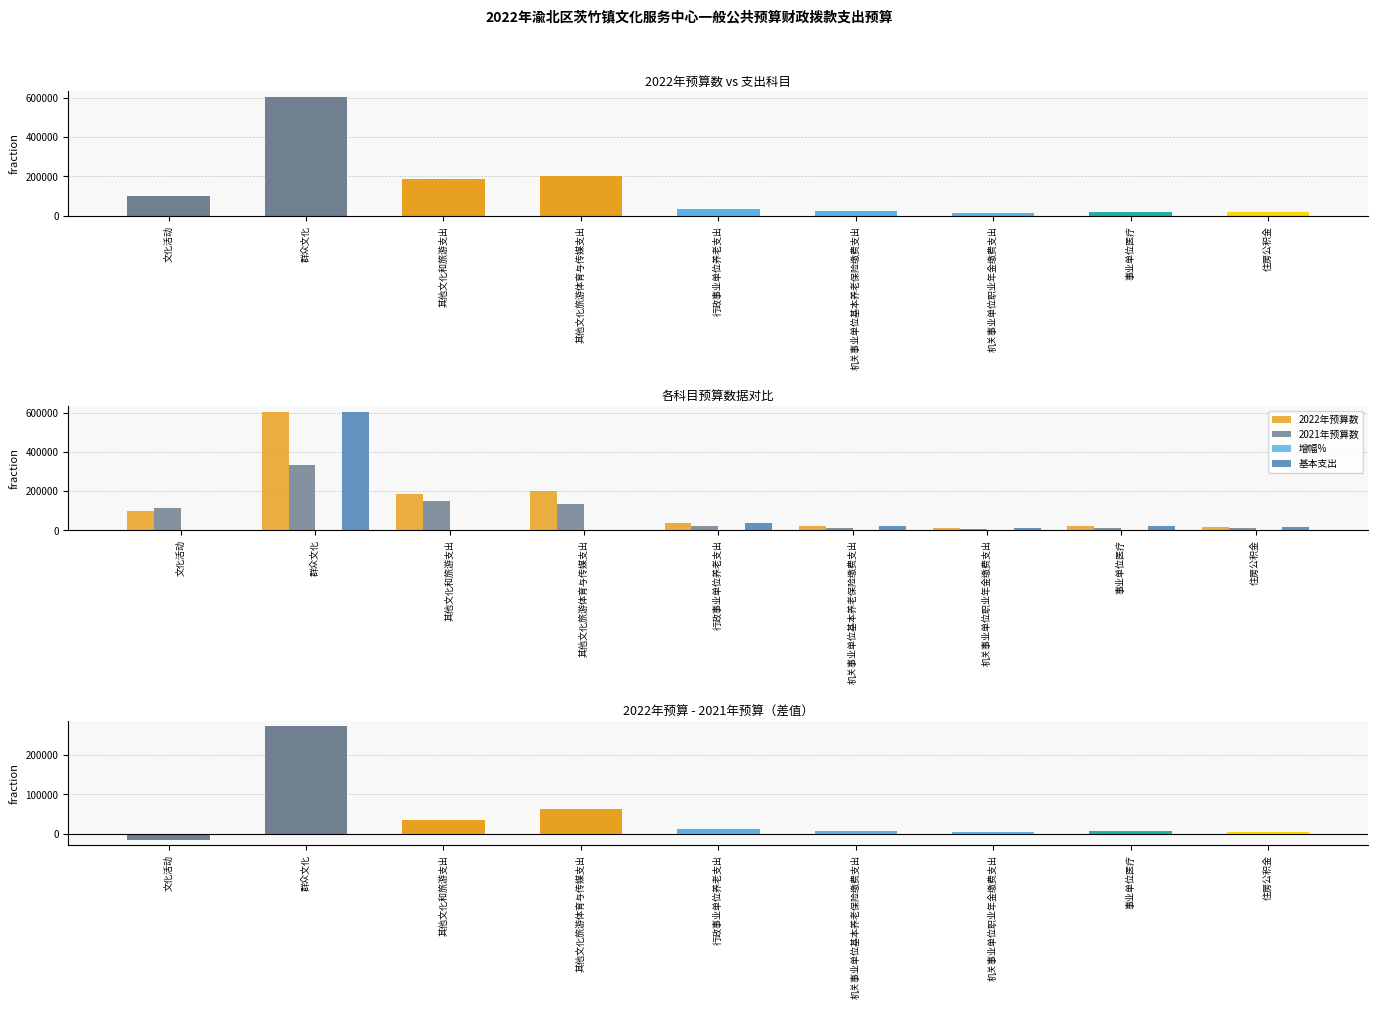

How many bars are there in each group?

4